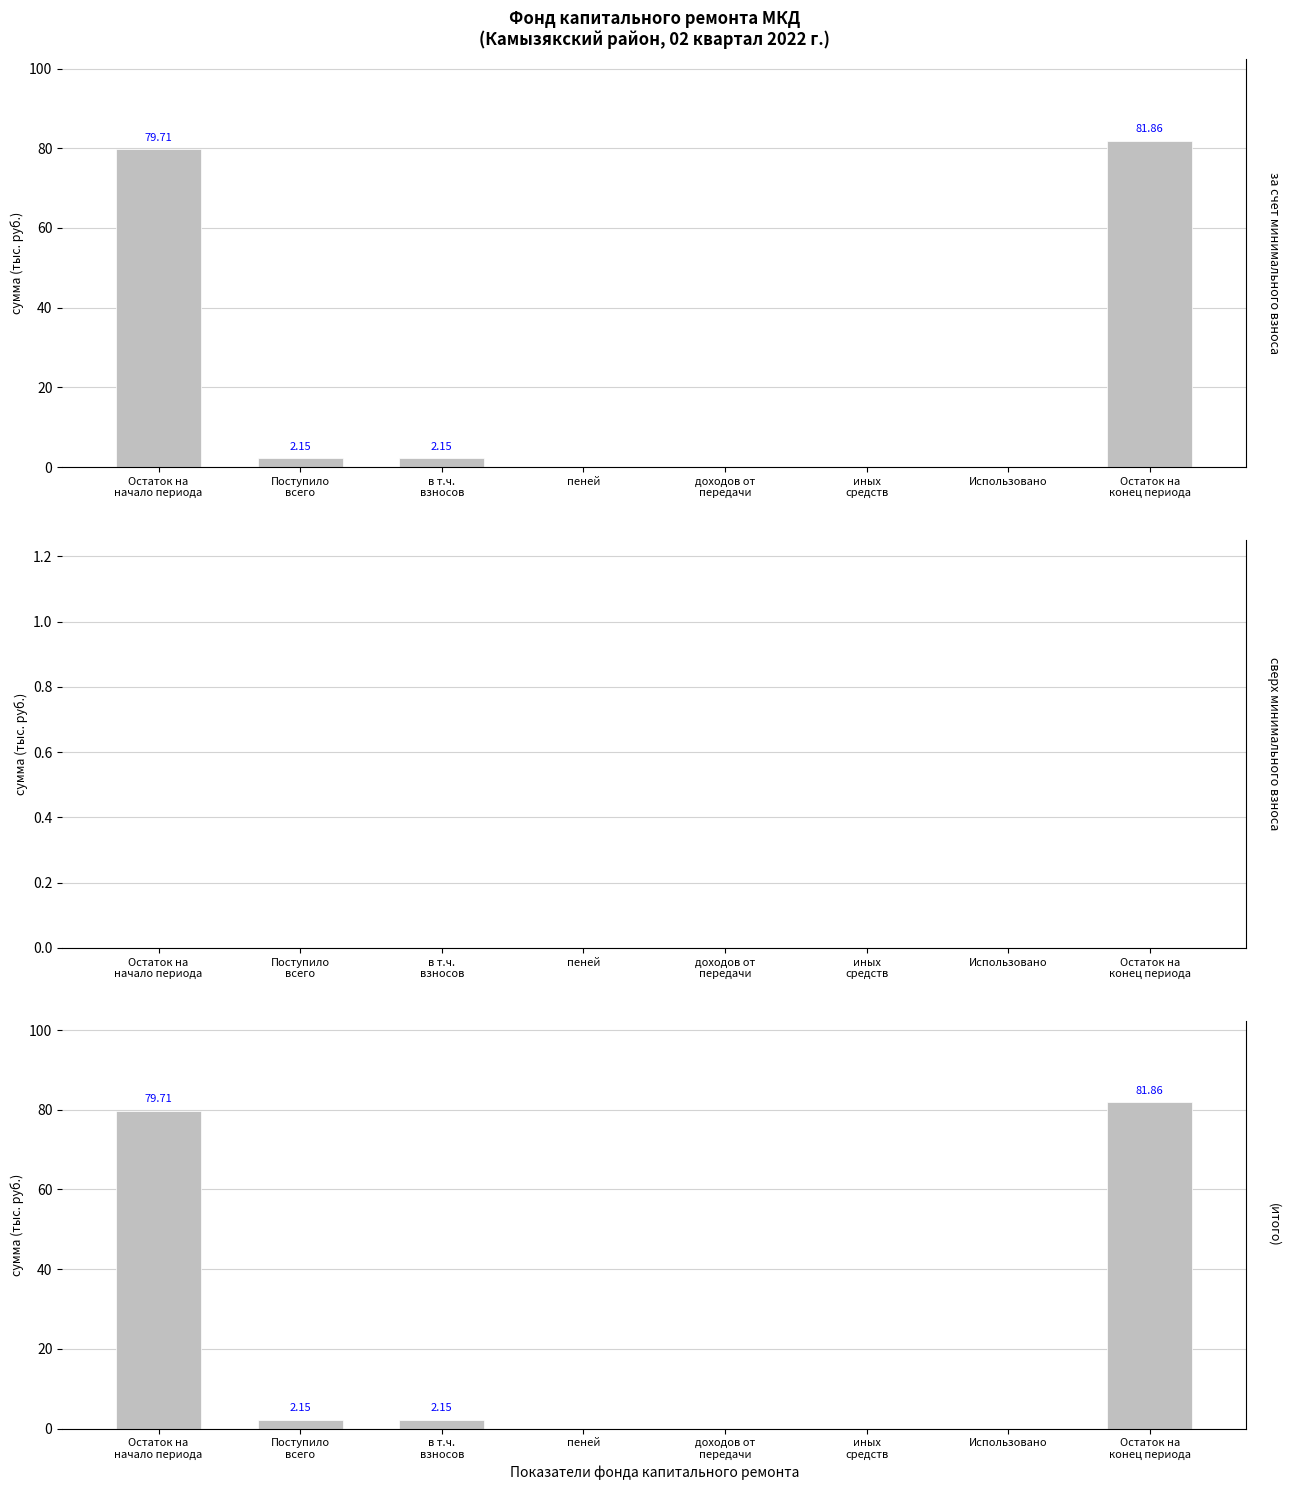

True or false: сверх минимального размера взноса has a value of 0.0 at Остаток на
начало периода.

True